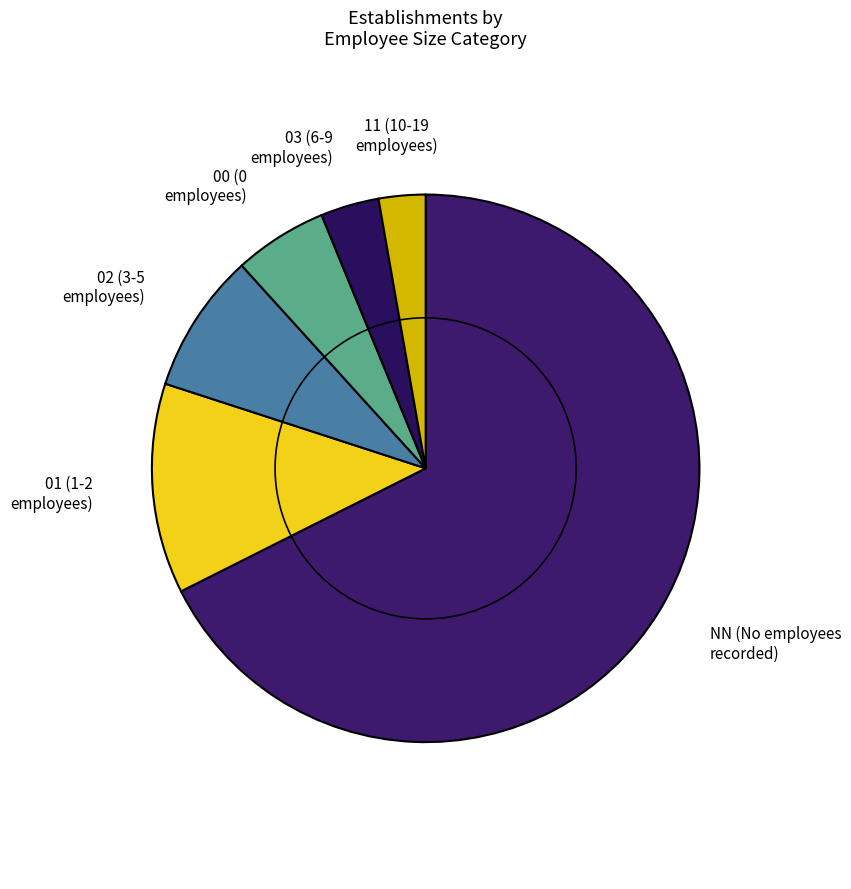

True or false: 03 accounts for 16% of the total.

False